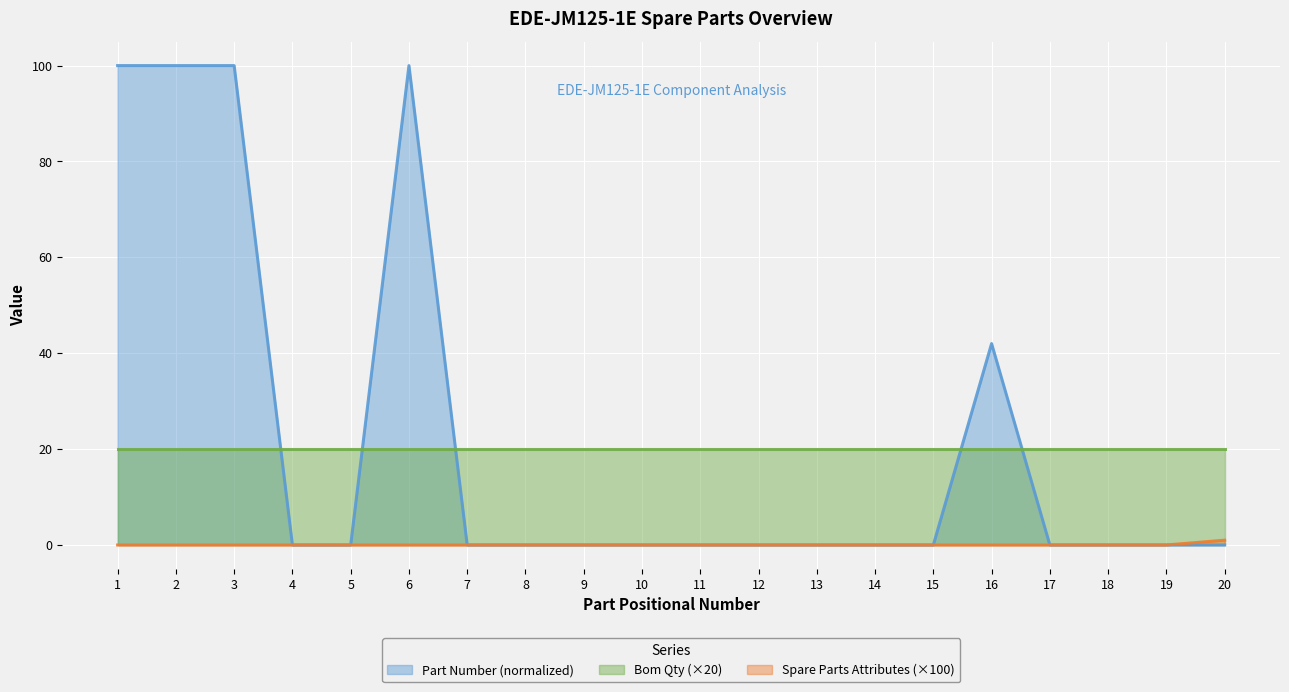

Which category has the highest value across all series?

2